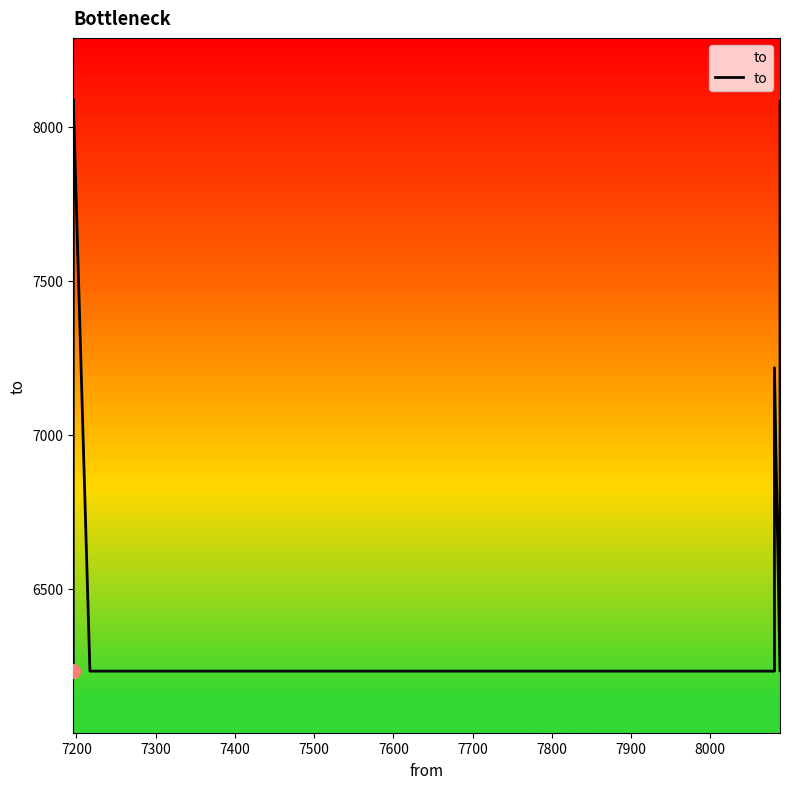

Does the chart have visible grid lines?

No